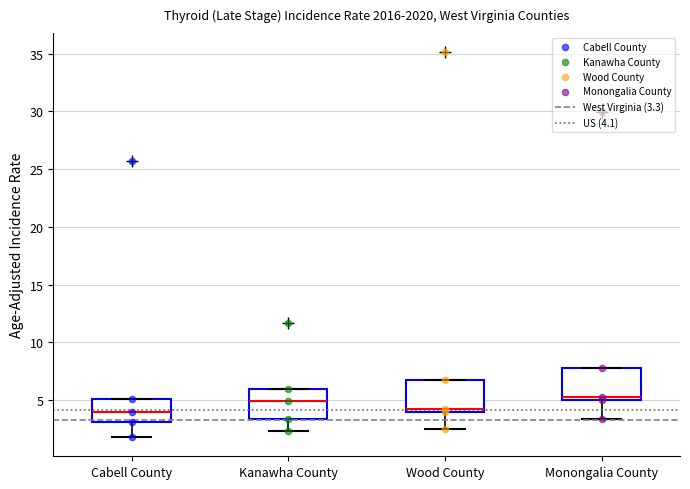

Reading left to right, read every box against the y-axis: the position of its median line, the range the box covers, and the ends of its whiskers. The values are not printed on the chart, so give them approximately, as read against the axis.

Cabell County: median 4.0, box 3.0 to 5.0, whiskers 2.0 to 5.0
Kanawha County: median 5.0, box 3.5 to 6.0, whiskers 2.5 to 6.0
Wood County: median 4.0 (just above the box's lower edge), box 4.0 to 6.5, whiskers 2.5 to 6.5
Monongalia County: median 5.5, box 5.0 to 8.0, whiskers 3.5 to 8.0